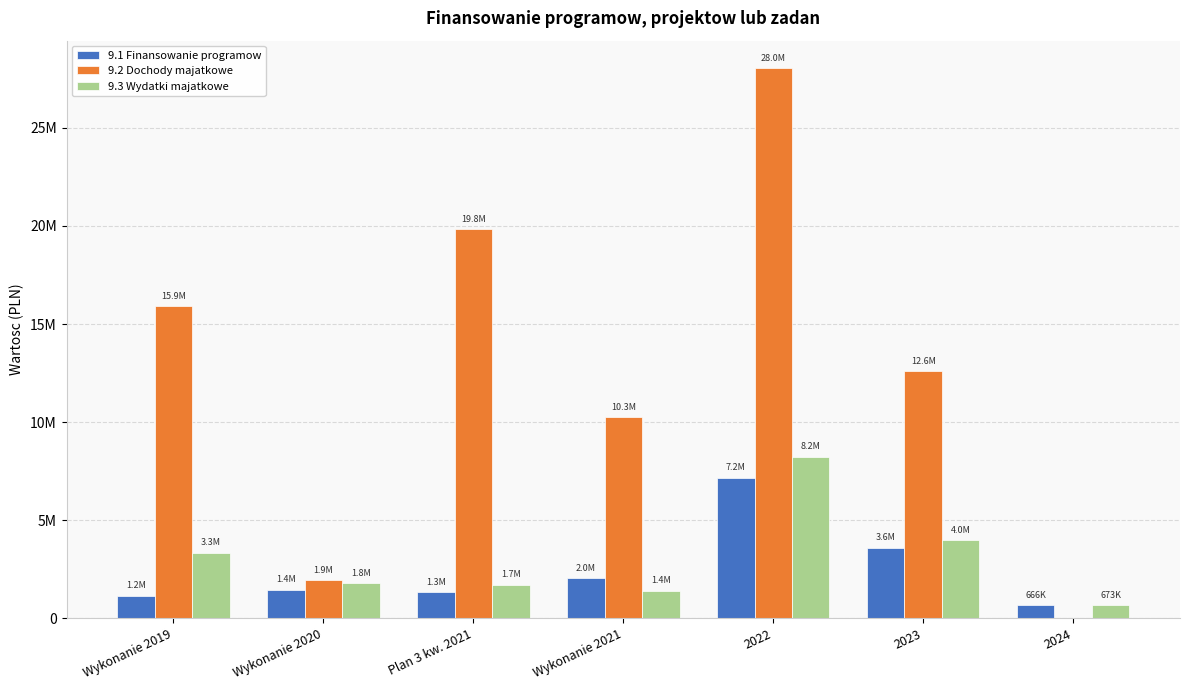

At how many categories does at least one series exceed 427261?

7